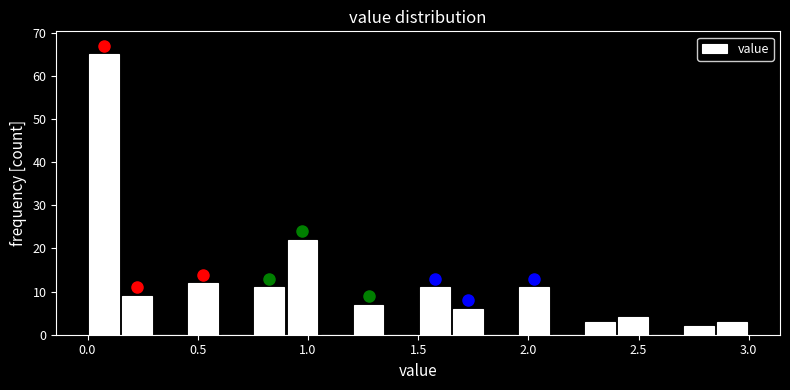

Around what value on the x-axis is the tallest bar? Give the approximate position of its centre, as read against the axis.

0.10